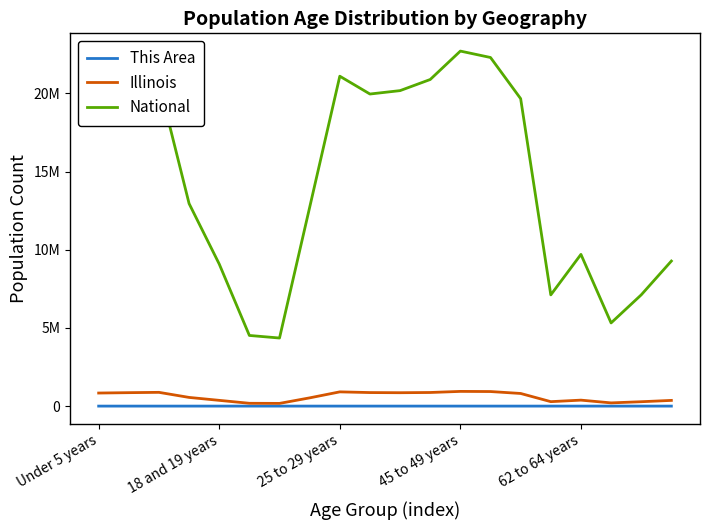

What are all the series names shown in the legend?

This Area, Illinois, National